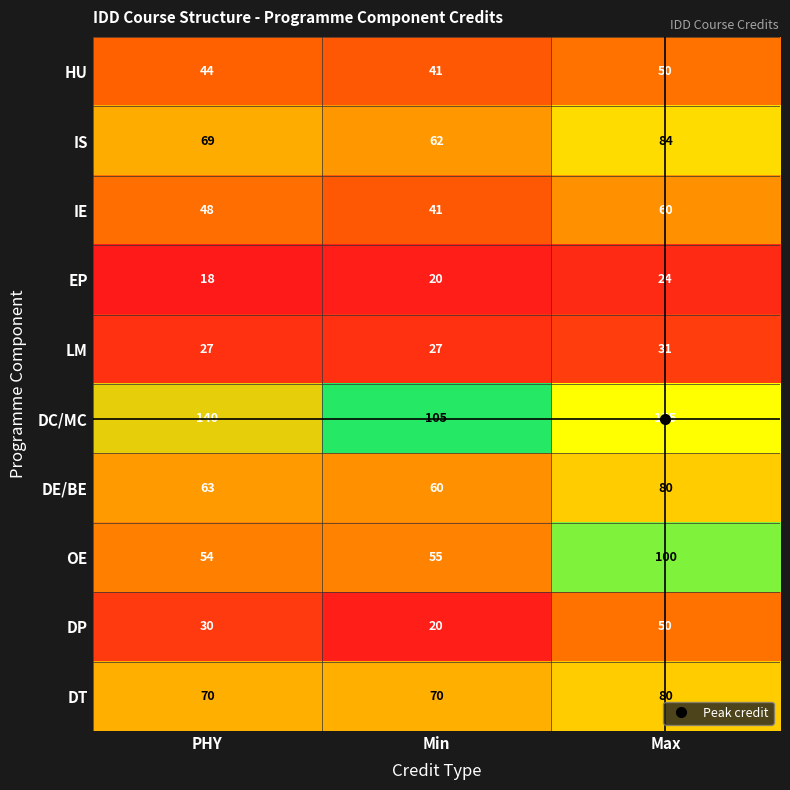

How many IS values are between 62 and 84?

3